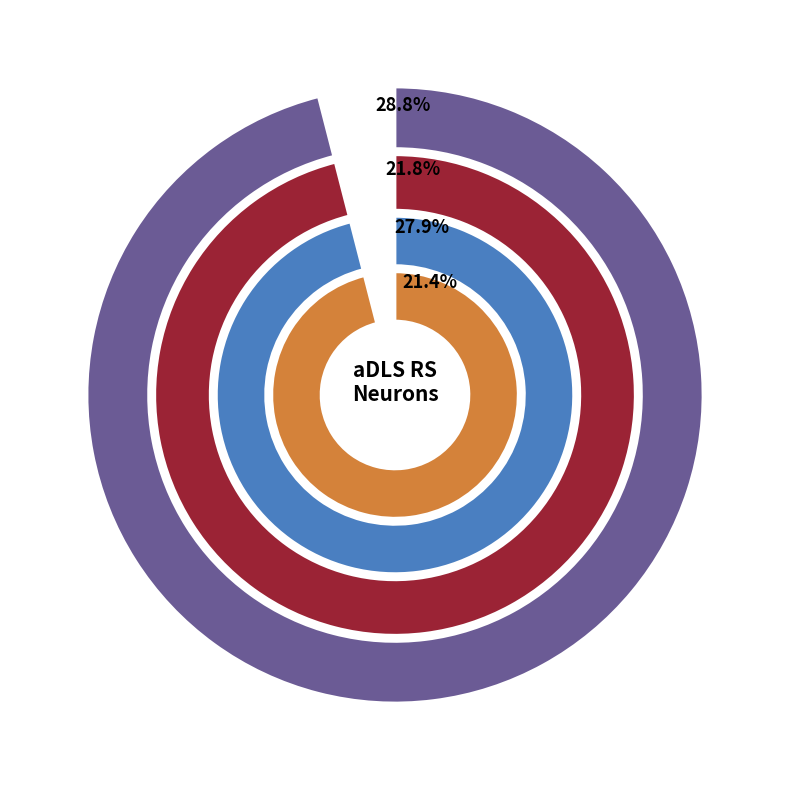

Is it true that 25 is 11% of the pie?

False